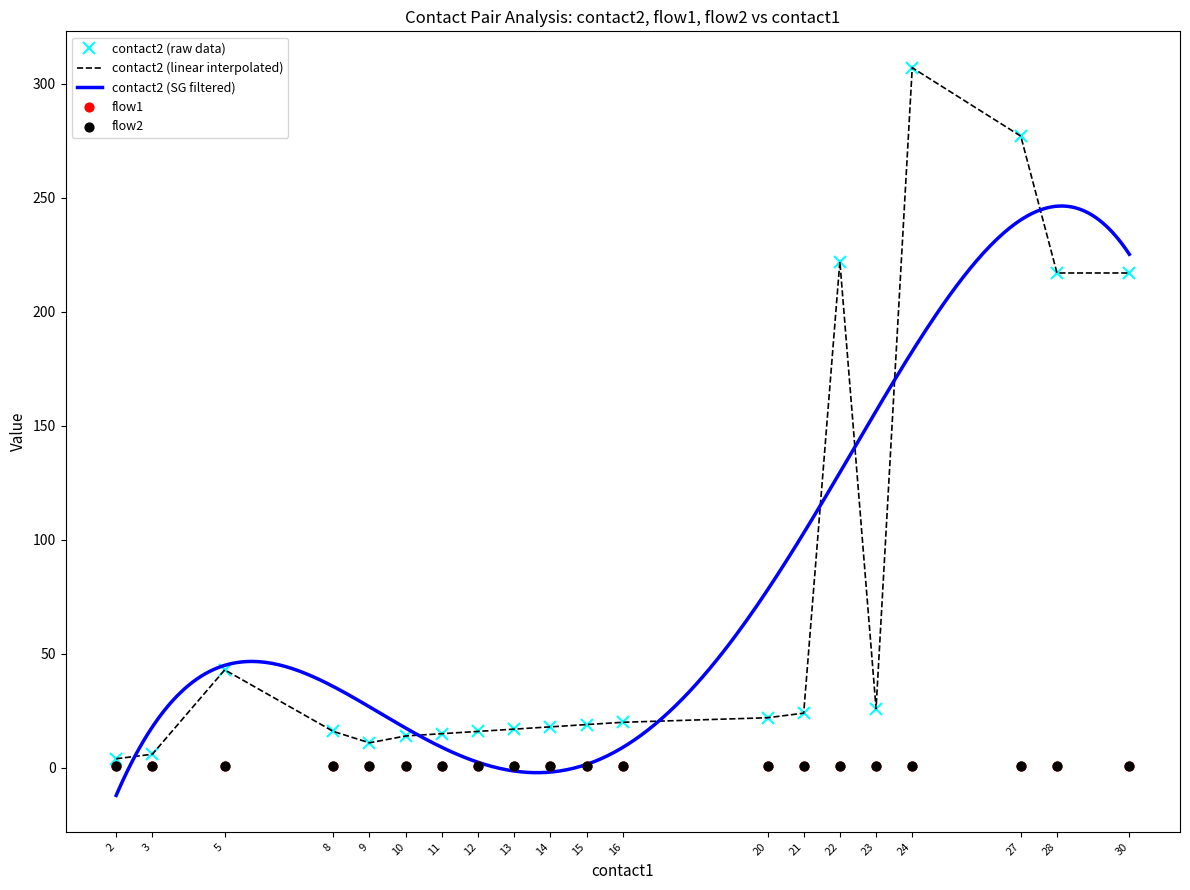

What is the total value across all series at 9?

13